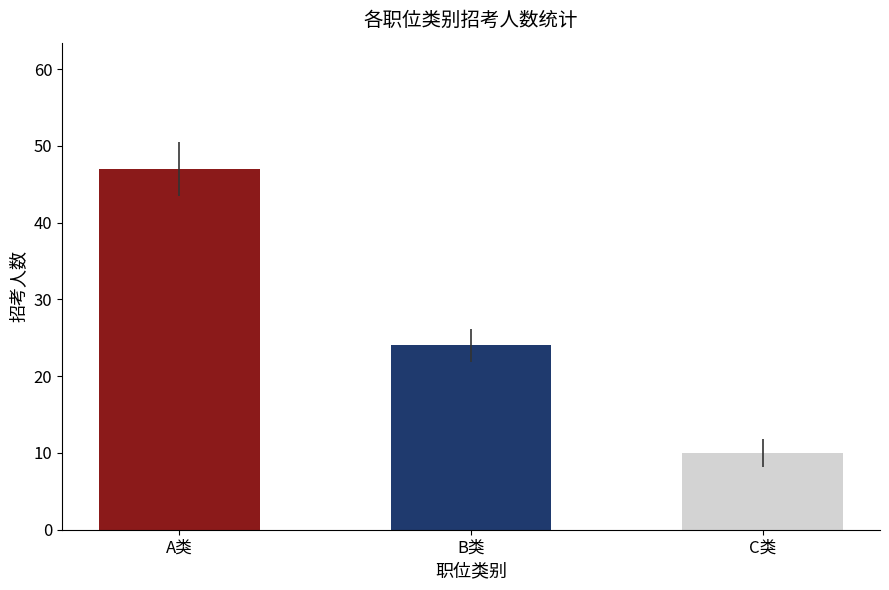

How many bars are there in total?

3